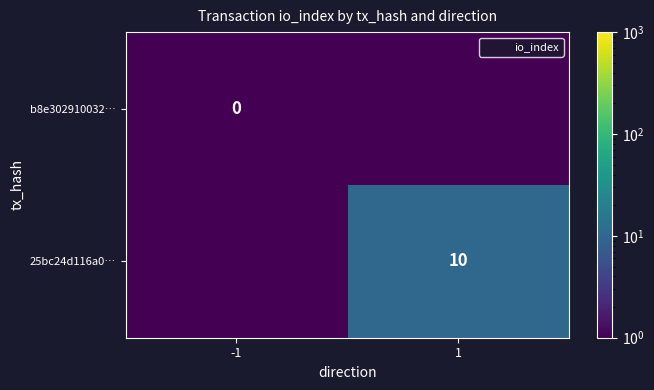

The value of b8e302910032… at 1 is 0.0. True or false?

False